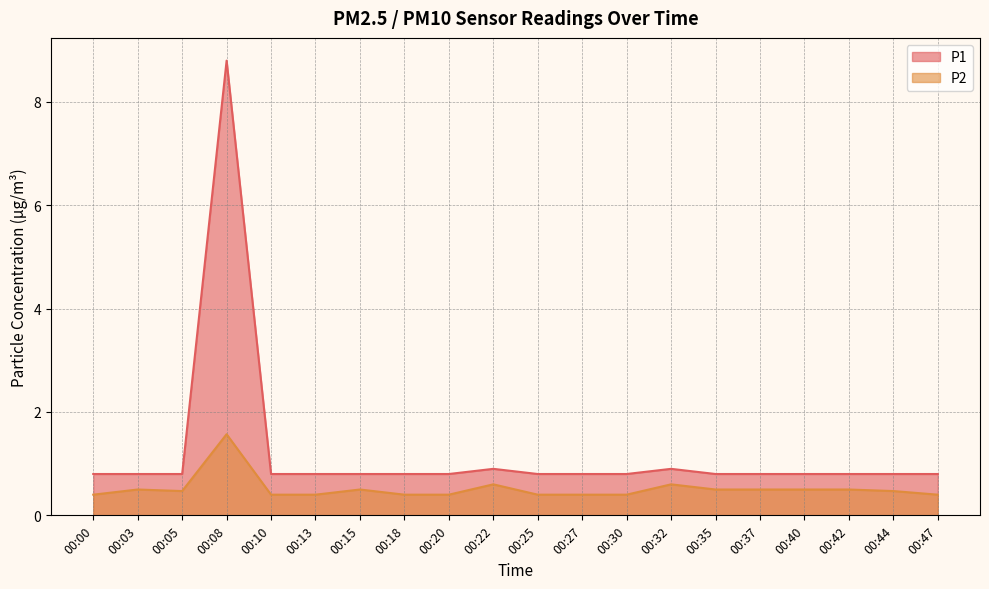

Rank the categories by P2 value from highest to lowest.

00:08, 00:22, 00:32, 00:03, 00:15, 00:35, 00:37, 00:40, 00:42, 00:05, 00:44, 00:00, 00:10, 00:13, 00:18, 00:20, 00:25, 00:27, 00:30, 00:47